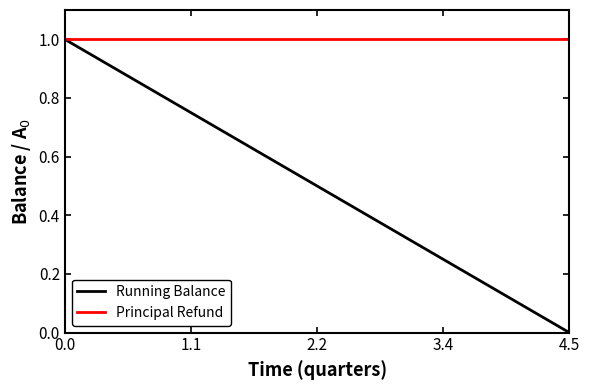

What is the average value of the Principal Refund series?

1.0